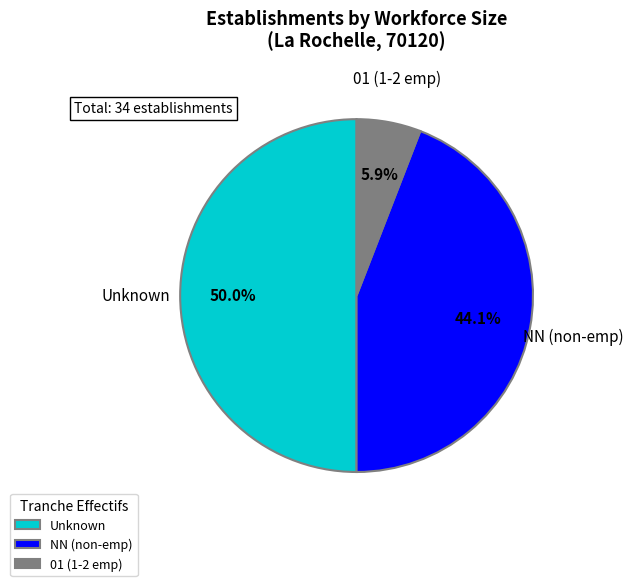

To the nearest percent, what is the average slice percentage?

33%